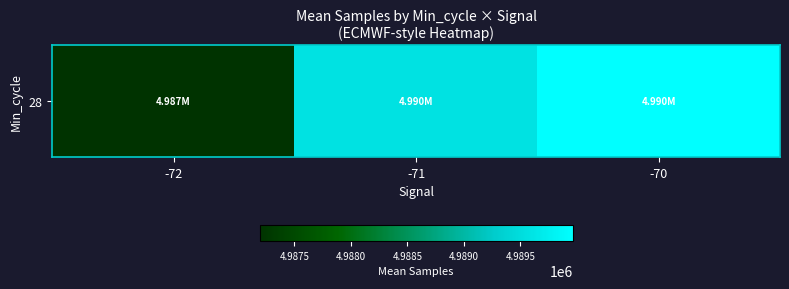

List the labels in order of value, largest first.

-70, -71, -72